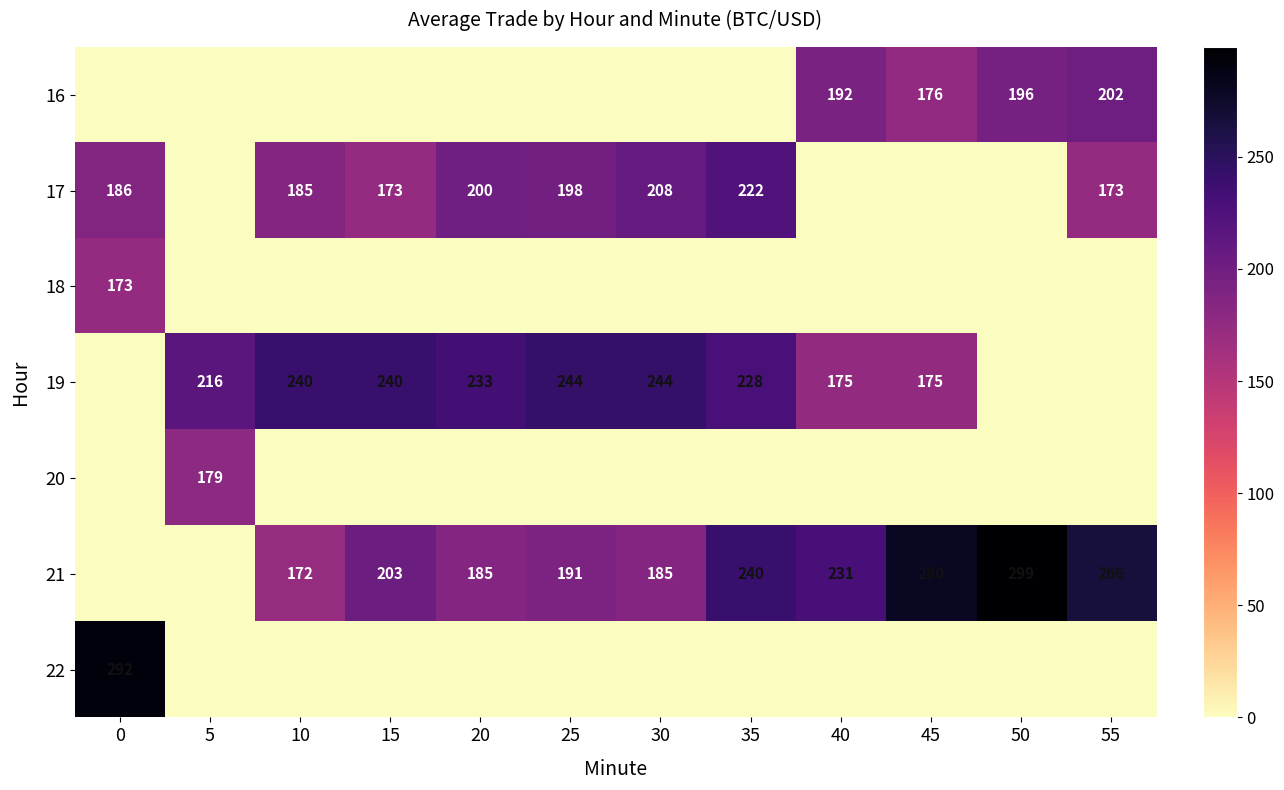

The 17 series shows 63 at 10. True or false?

False